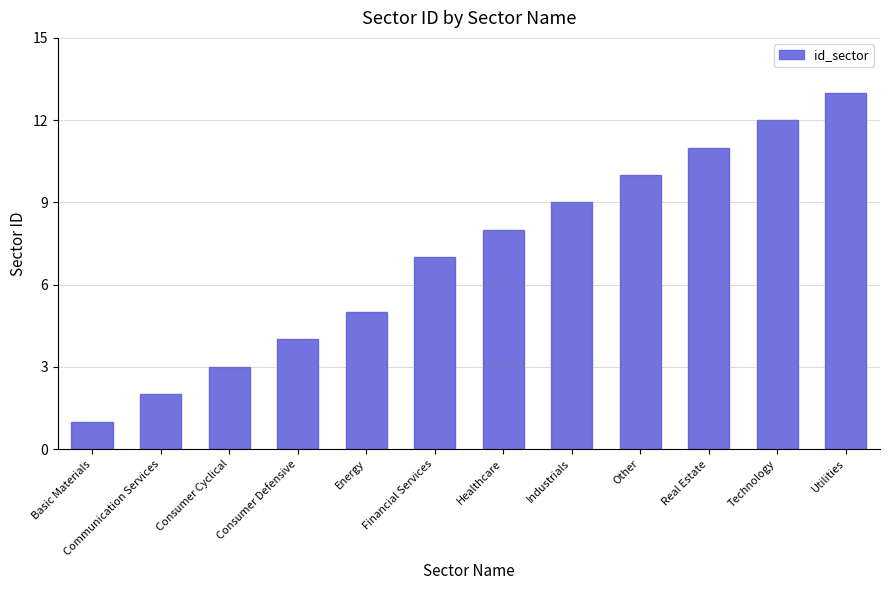

What is the sum of the values at Healthcare and Technology?

20